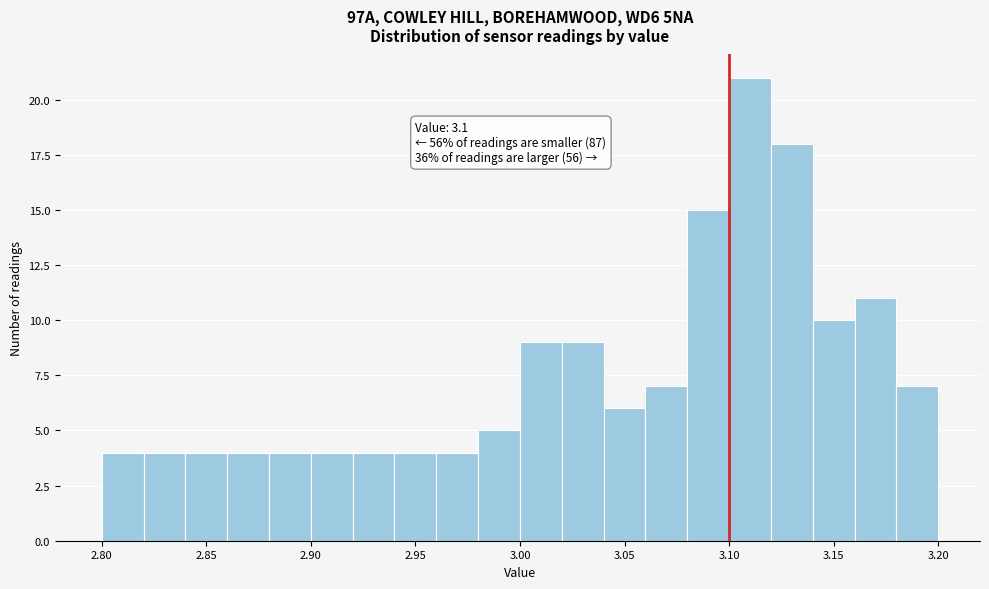

Which range on the x-axis has the tallest bar?

3.10 to 3.12